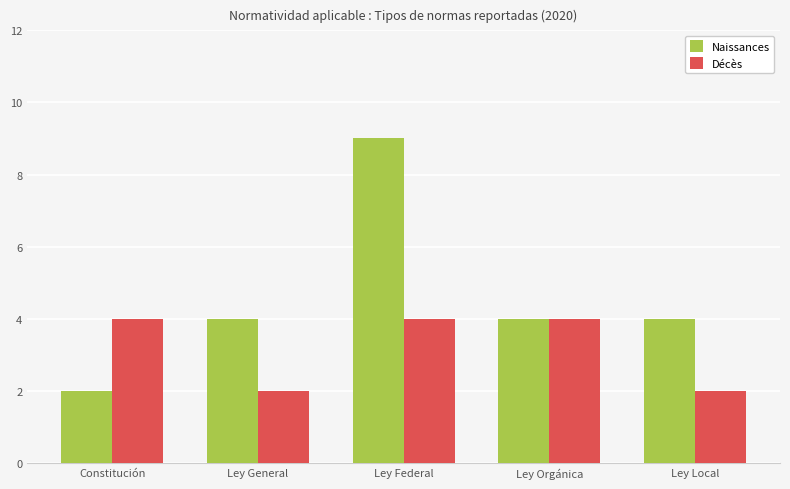

What is the sum of all Naissances values?

23